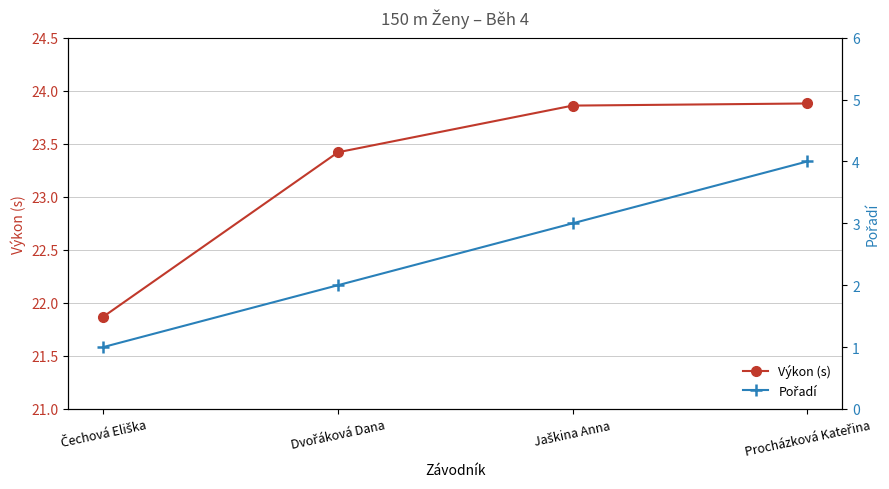

How many values in the Výkon (s) series exceed 23?

3